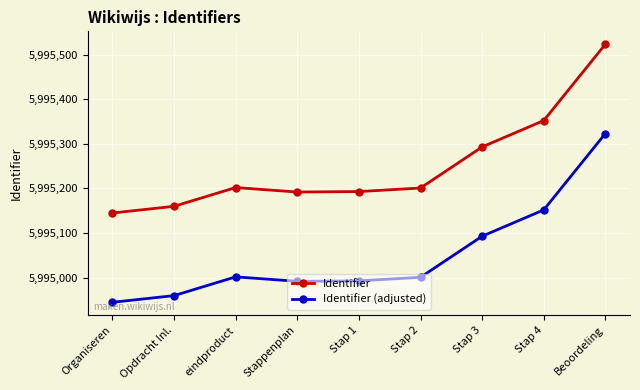

True or false: Identifier (adjusted) and Identifier cross at least once.

False